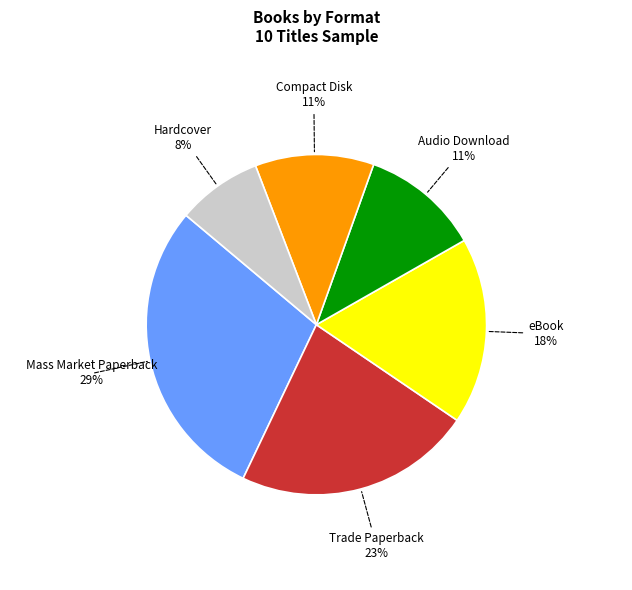

To the nearest percent, what is the difference between the largest and smallest slice percentages?

21%